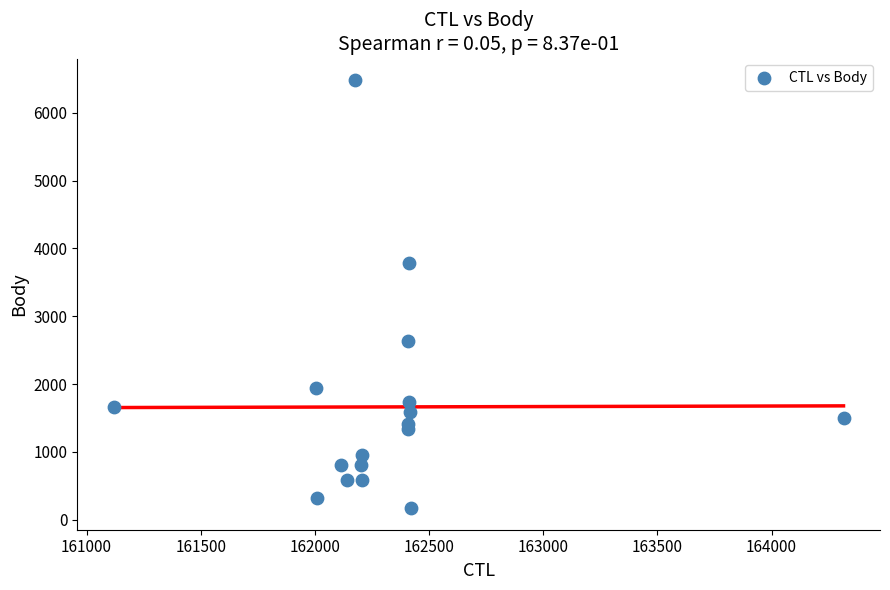

What is the range of X values (max minus min)?

3196